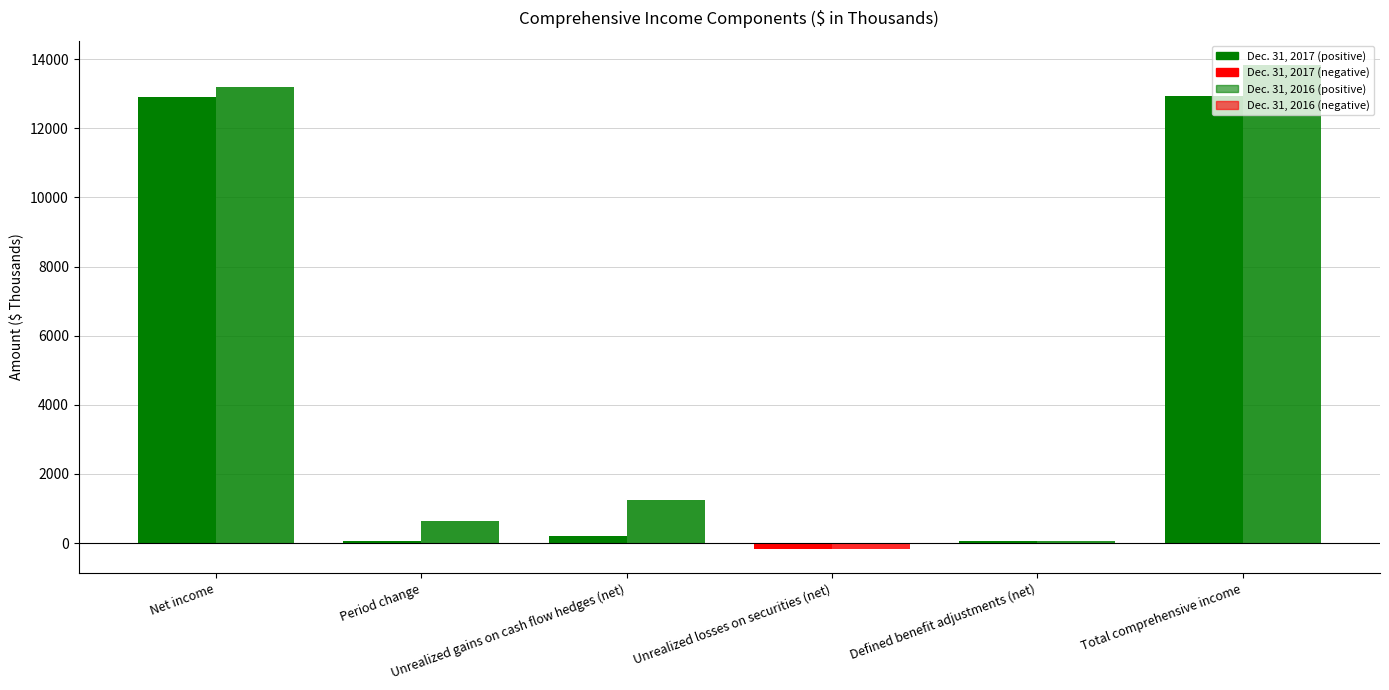

The value of Dec. 31, 2016 at Unrealized losses on securities (net) is -282. True or false?

False